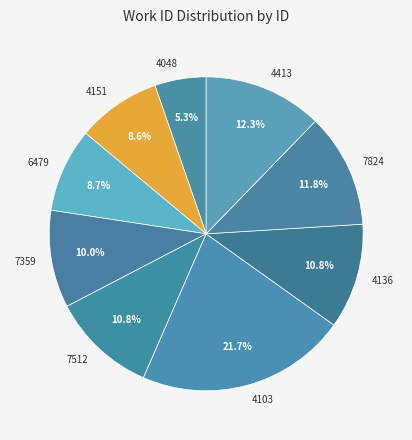

What percentage is the 4136 slice, to the nearest percent?

11%